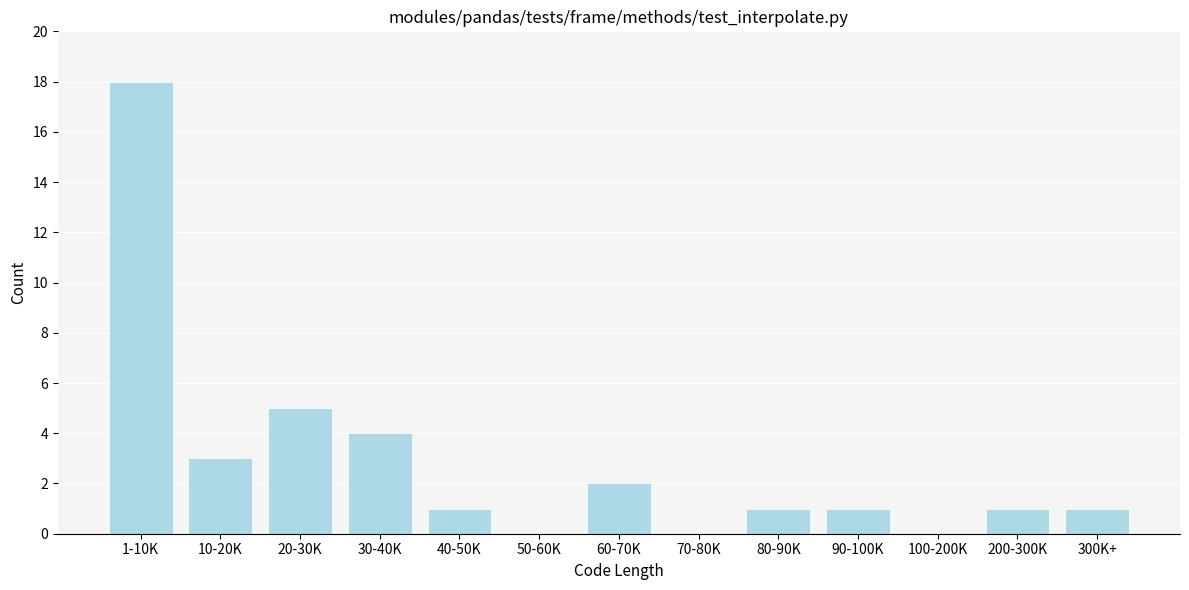

Reading left to right, what are all the values shown in this chart?

1-10K=18	10-20K=3	20-30K=5	30-40K=4	40-50K=1	50-60K=0	60-70K=2	70-80K=0	80-90K=1	90-100K=1	100-200K=0	200-300K=1	300K+=1